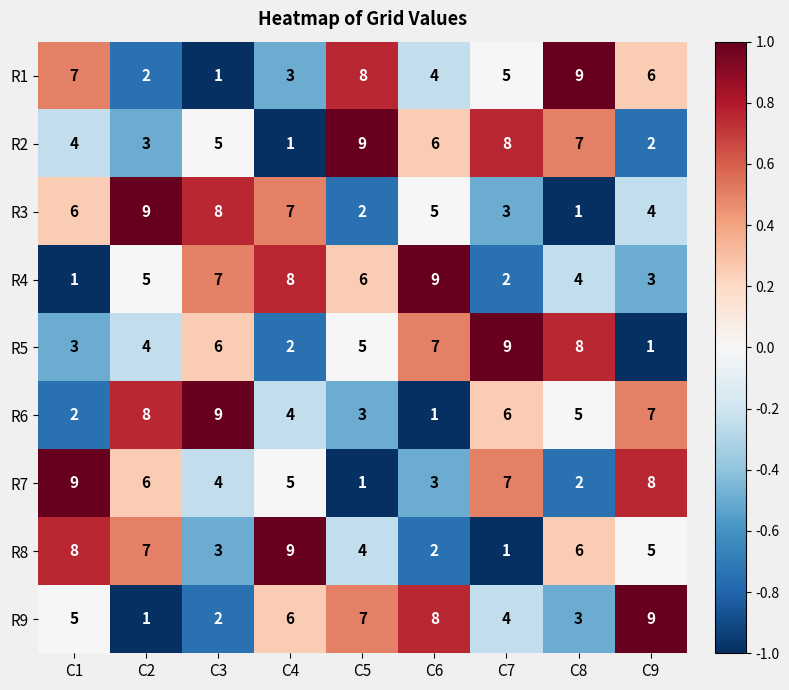

What is the difference between the second highest and minimum values in the R6 series?

7